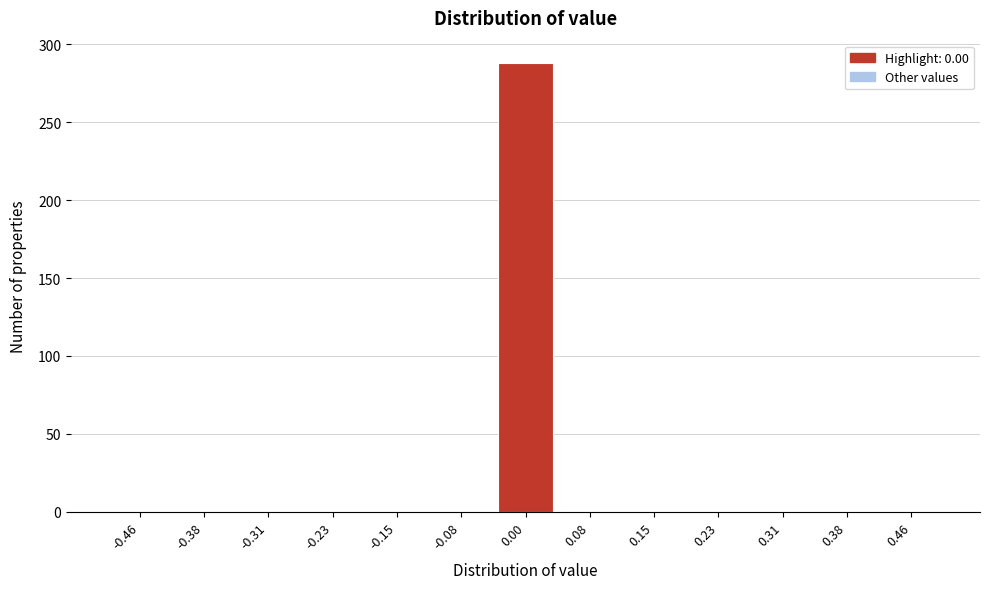

What is the height of the bar covering -0.04 to 0.04 on the x-axis? Neither the bar edges nor the heights are printed on the chart, so give them approximately, as read against the axes.

290